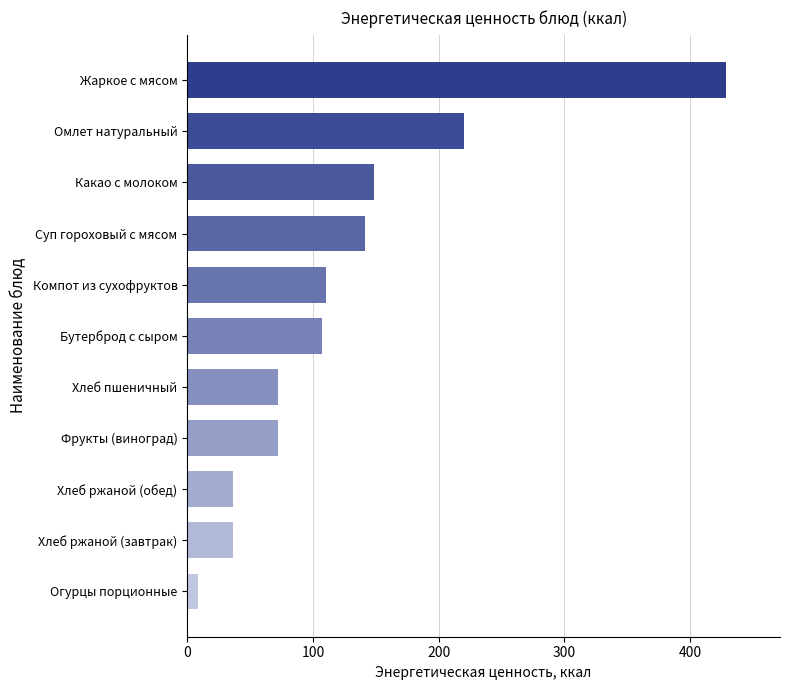

Which category has the lowest value across all series?

Огурцы порционные